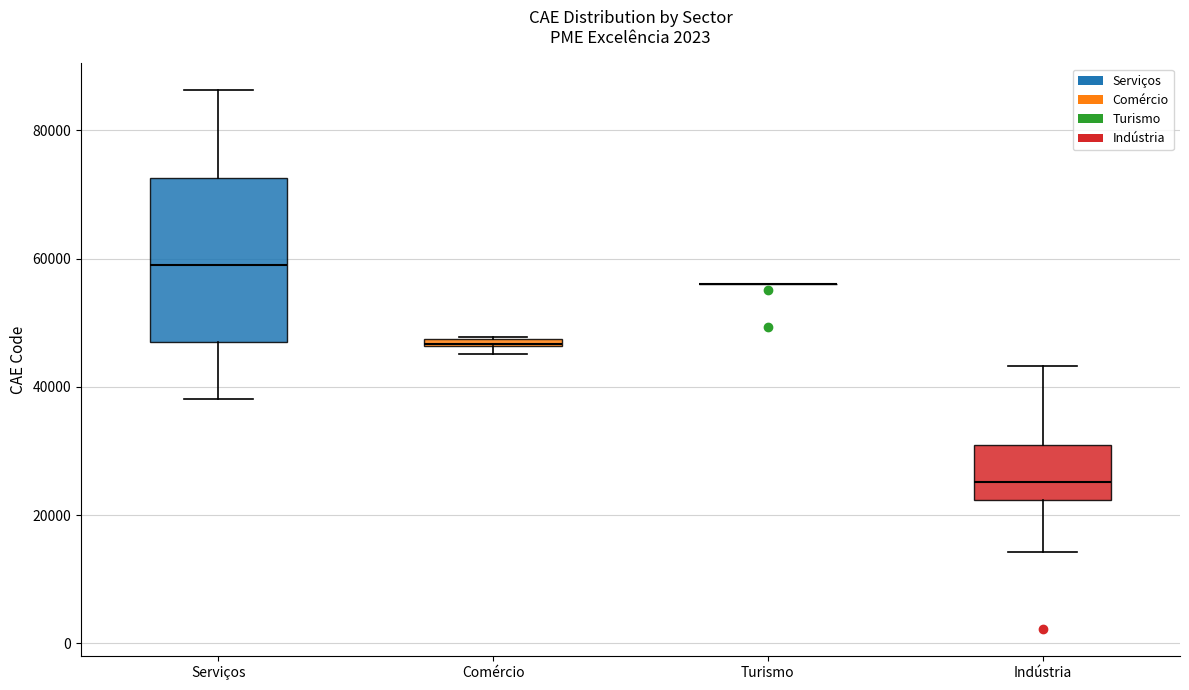

Where is the upper edge of the box for Indústria on the y-axis? The values are not printed on the chart, so give them approximately, as read against the axis.

32000